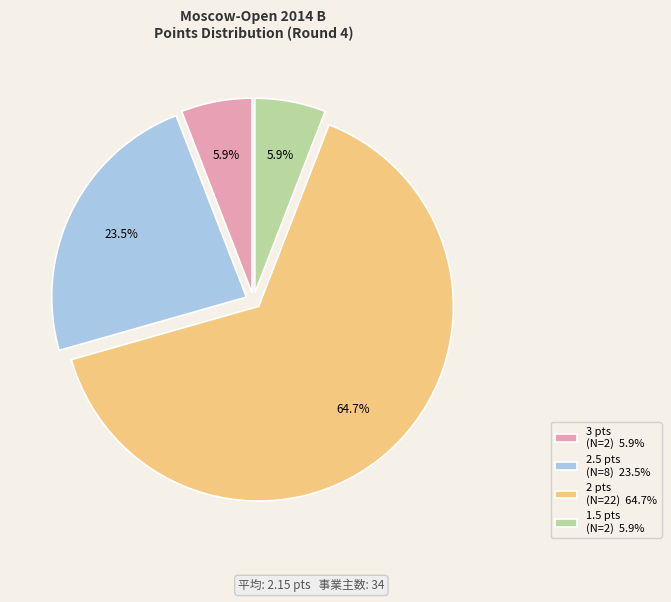

Is there a majority slice in this chart?

Yes